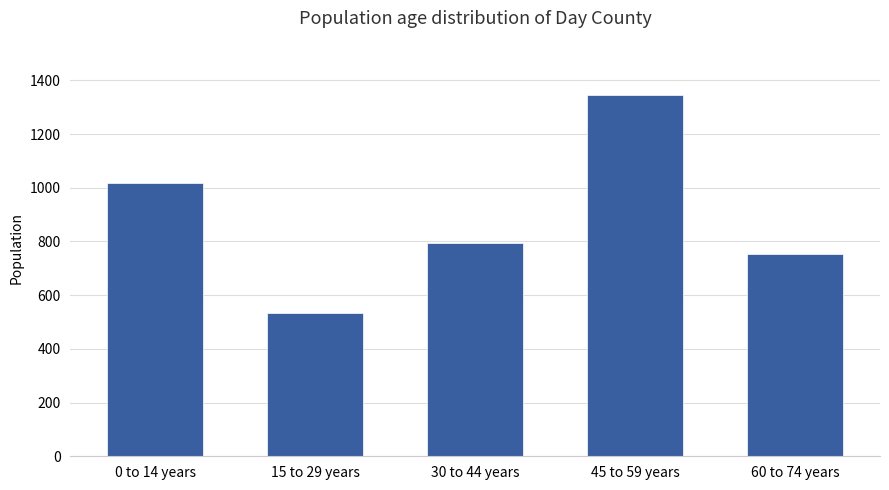

What is the minimum value shown in the chart?

534